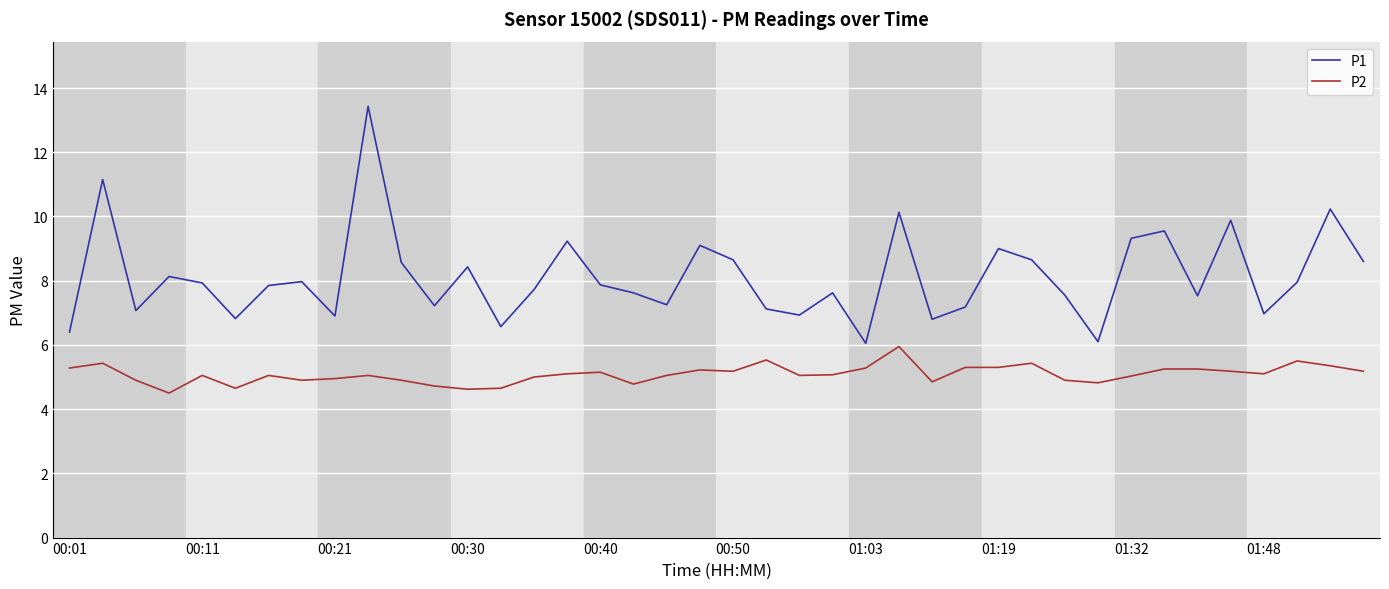

Which series has the largest total across all categories?

P1